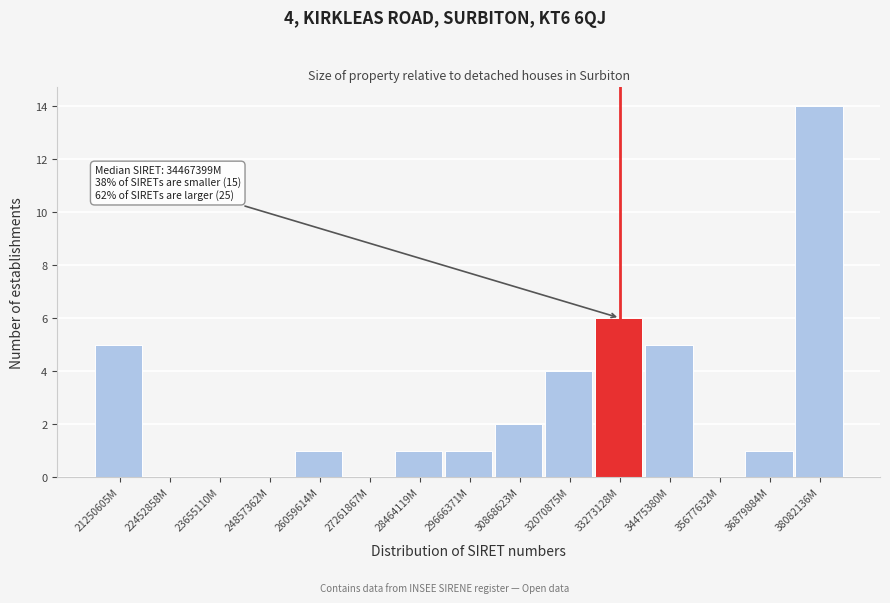

Reading left to right, list all the values displayed in this chart.

21250605M=5	22452858M=0	23655110M=0	24857362M=0	26059614M=1	27261867M=0	28464119M=1	29666371M=1	30868623M=2	32070875M=4	33273128M=6	34475380M=5	35677632M=0	36879884M=1	38082136M=14